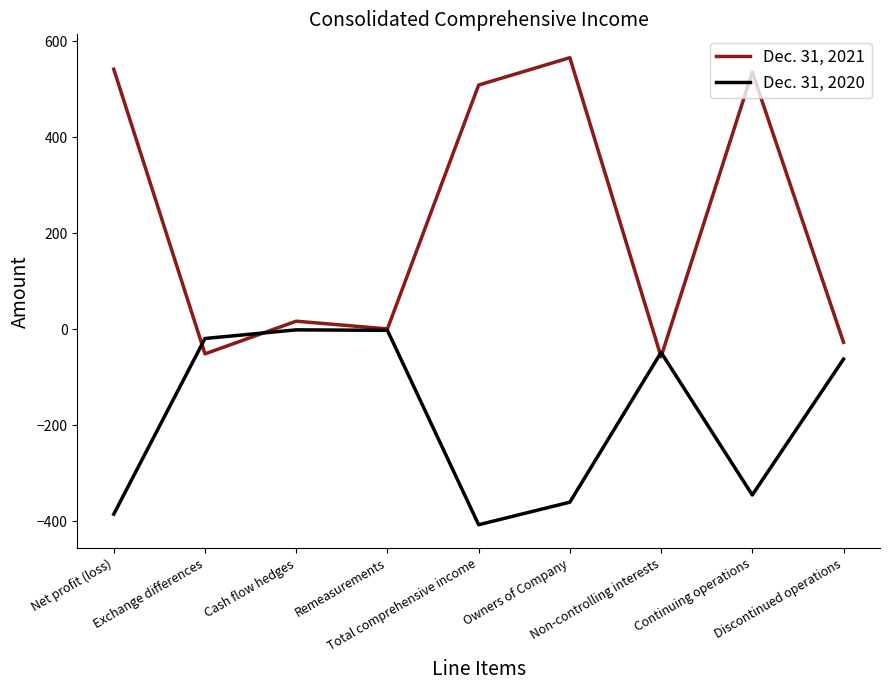

In Dec. 31, 2020, how many points are higher than both neighbors (excluding endpoints)?

2